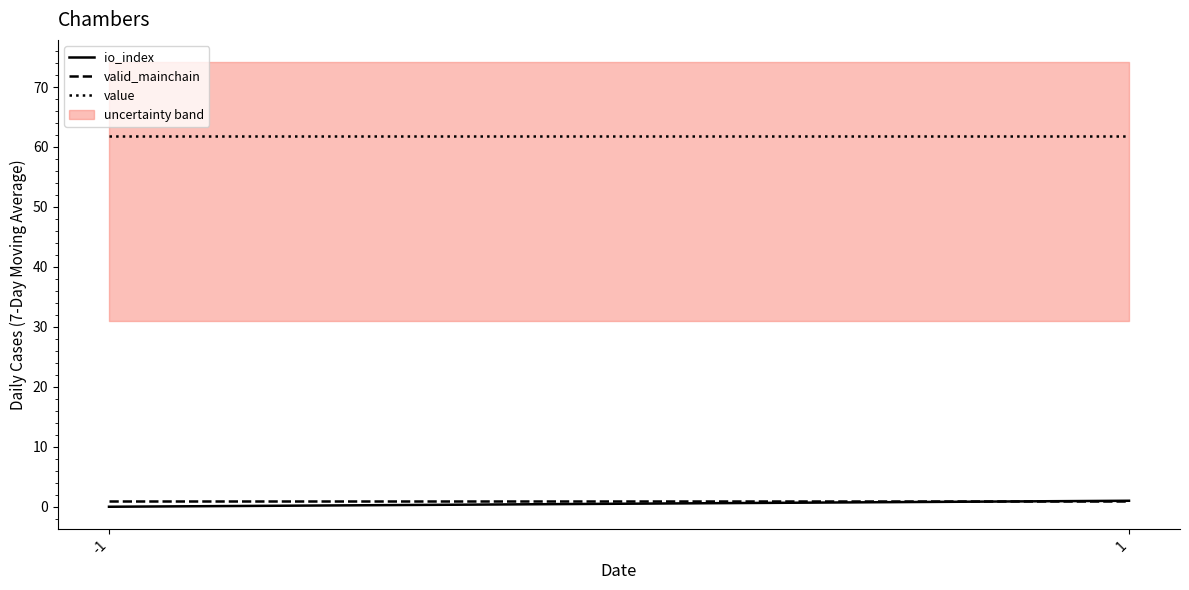

How many lines are shown in the chart?

3